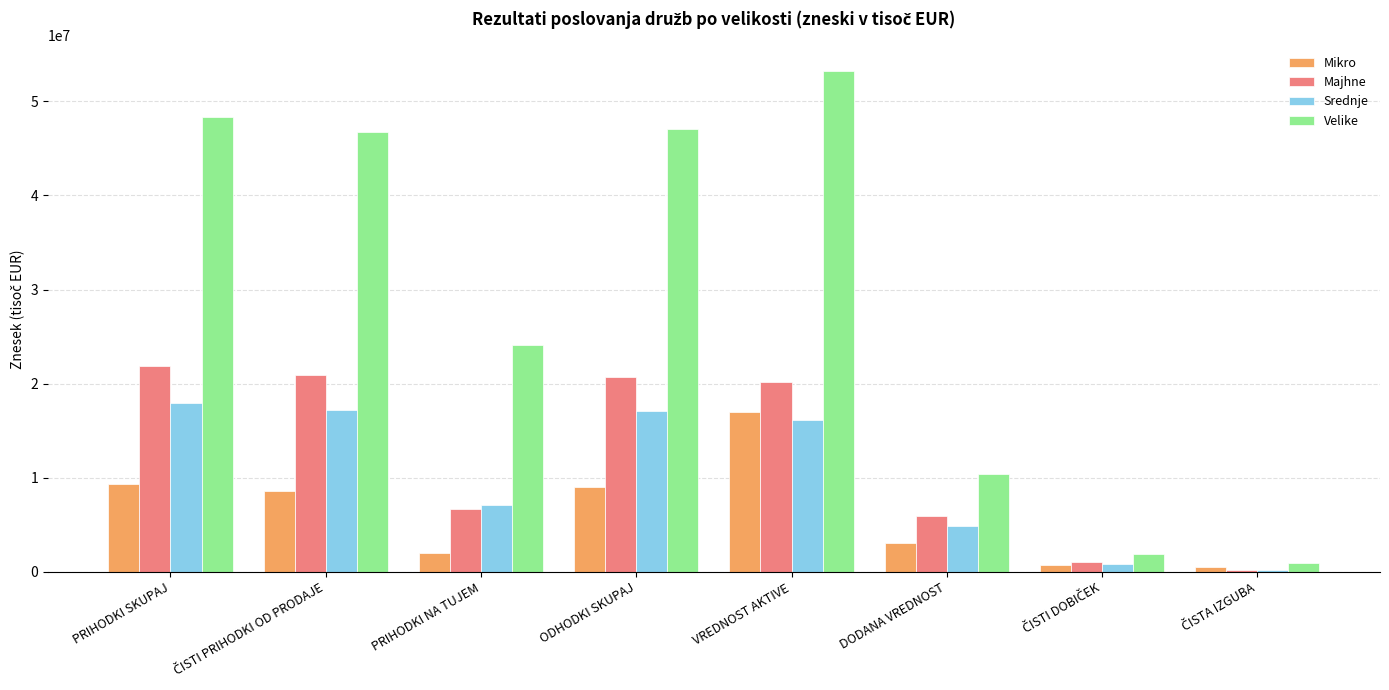

What is the maximum value shown in the chart?

53252928.8